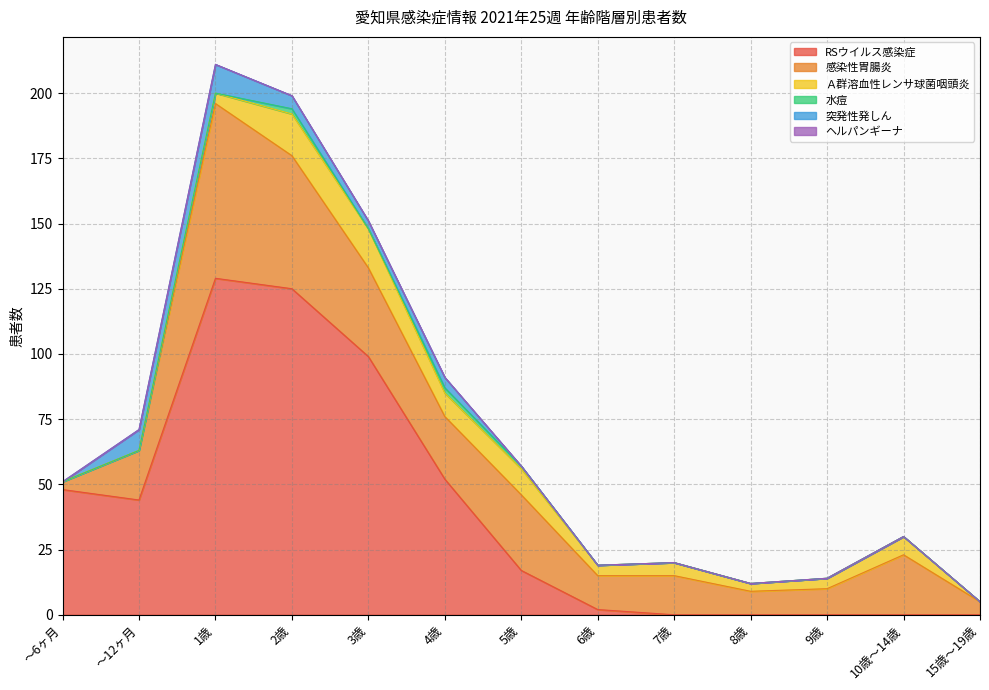

Which series changed the most between ～12ヶ月 and 1歳?

RSウイルス感染症